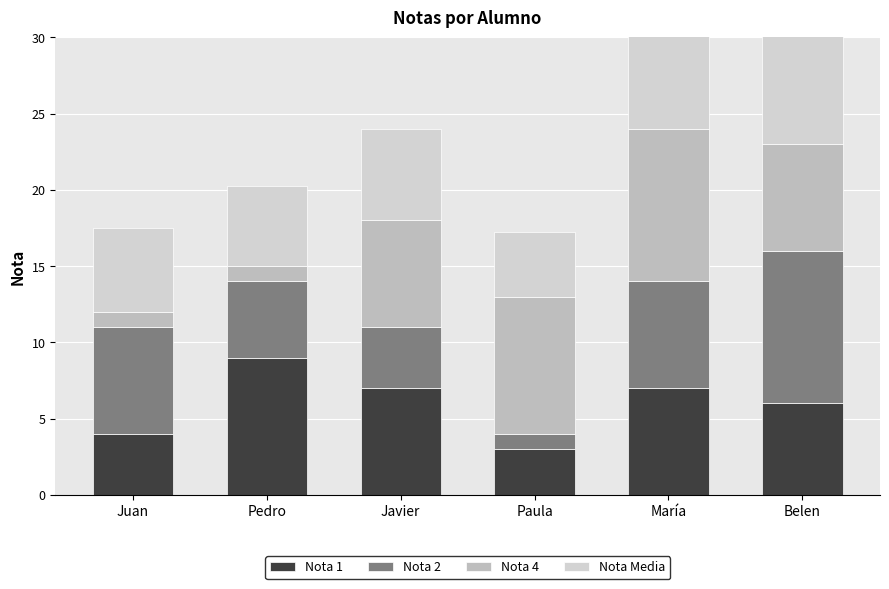

Which series changed the most between Juan and Javier?

Nota 4